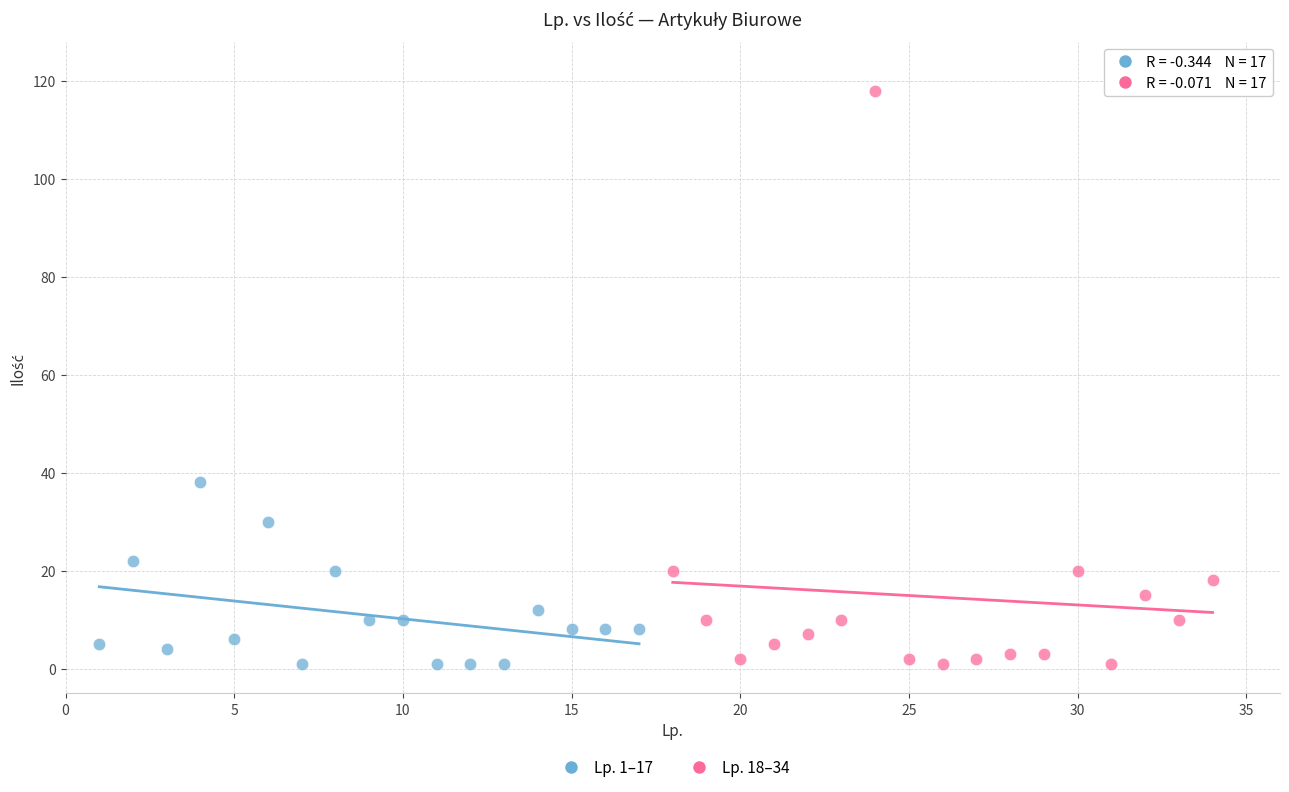

Which series has the largest Y range (max minus min)?

Lp. 18–34